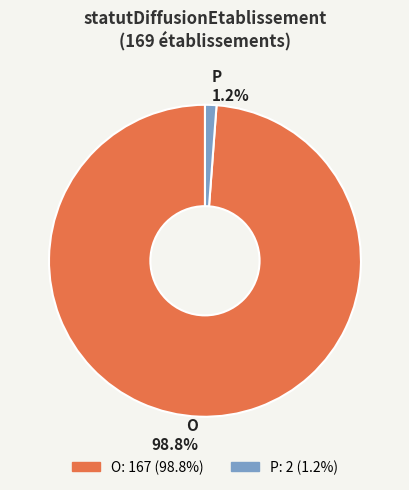

Between P 1.2% and O 98.8%, which is larger?

O 98.8%